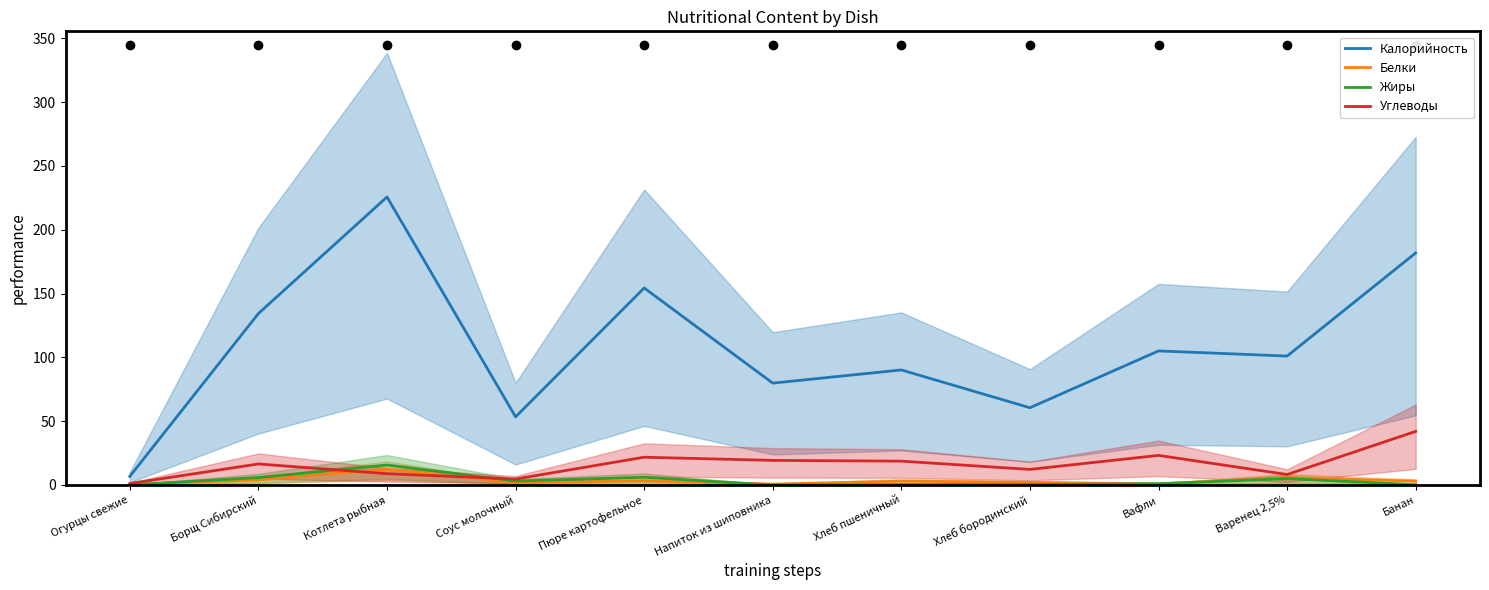

Reading right to left, list all the values displayed in this chart.

Калорийность: Банан=181.8	Варенец 2,5%=101.0	Вафли=105.0	Хлеб бородинский=60.5	Хлеб пшеничный=90.1	Напиток из шиповника=79.8	Пюре картофельное=154.3	Соус молочный=53.4	Котлета рыбная=225.7	Борщ Сибирский=134.3	Огурцы свежие=6.8
Белки: Банан=3.0	Варенец 2,5%=5.8	Вафли=0.8	Хлеб бородинский=2.0	Хлеб пшеничный=3.0	Напиток из шиповника=0.7	Пюре картофельное=3.3	Соус молочный=1.7	Котлета рыбная=12.4	Борщ Сибирский=4.0	Огурцы свежие=0.4
Жиры: Банан=0.2	Варенец 2,5%=5.0	Вафли=1.0	Хлеб бородинский=0.4	Хлеб пшеничный=0.4	Напиток из шиповника=0.0	Пюре картофельное=6.0	Соус молочный=3.1	Котлета рыбная=15.7	Борщ Сибирский=5.8	Огурцы свежие=0.1
Углеводы: Банан=42.0	Варенец 2,5%=8.2	Вафли=23.2	Хлеб бородинский=12.2	Хлеб пшеничный=18.7	Напиток из шиповника=19.3	Пюре картофельное=21.8	Соус молочный=4.7	Котлета рыбная=8.8	Борщ Сибирский=16.5	Огурцы свежие=1.1